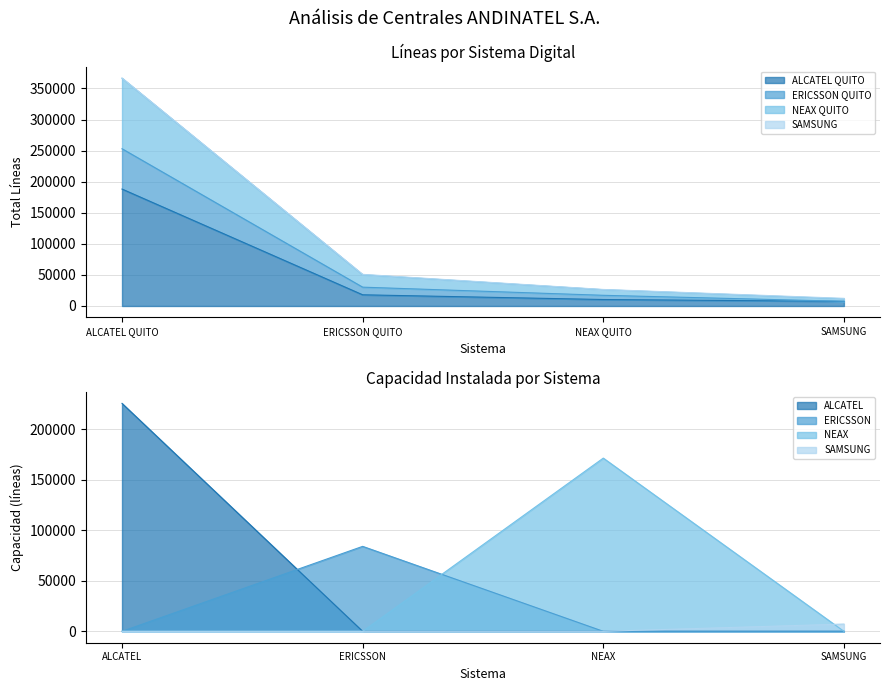

What is the highest value of the ALCATEL QUITO series?

188142